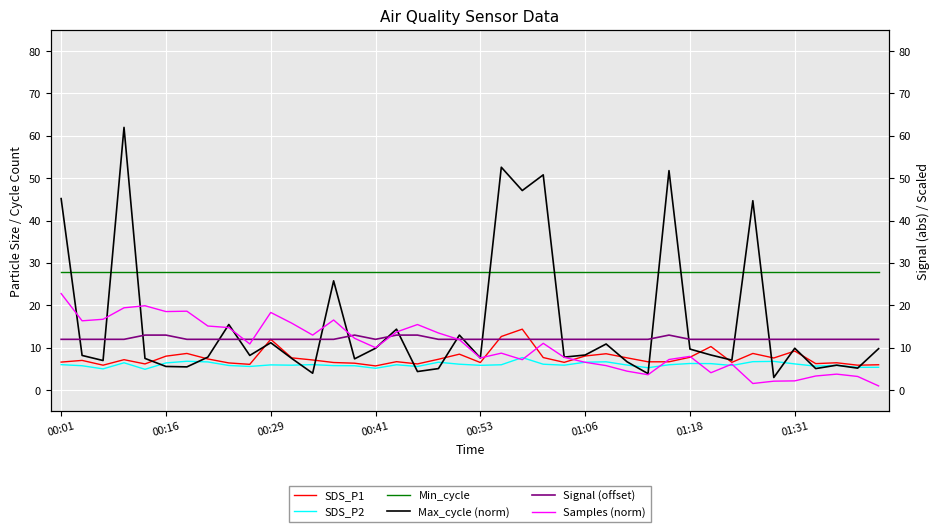

What is the difference between the second highest and second lowest values in the Max_cycle (norm) series?

48.7